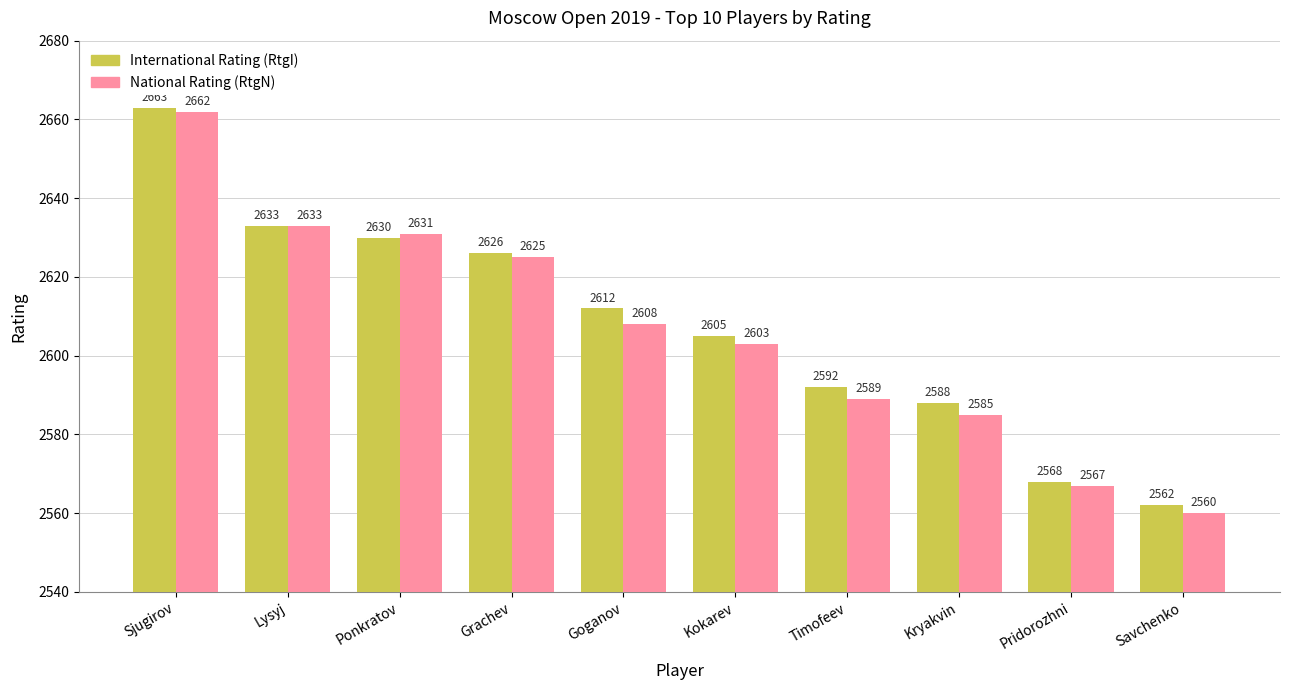

What is the smallest value displayed?

2560